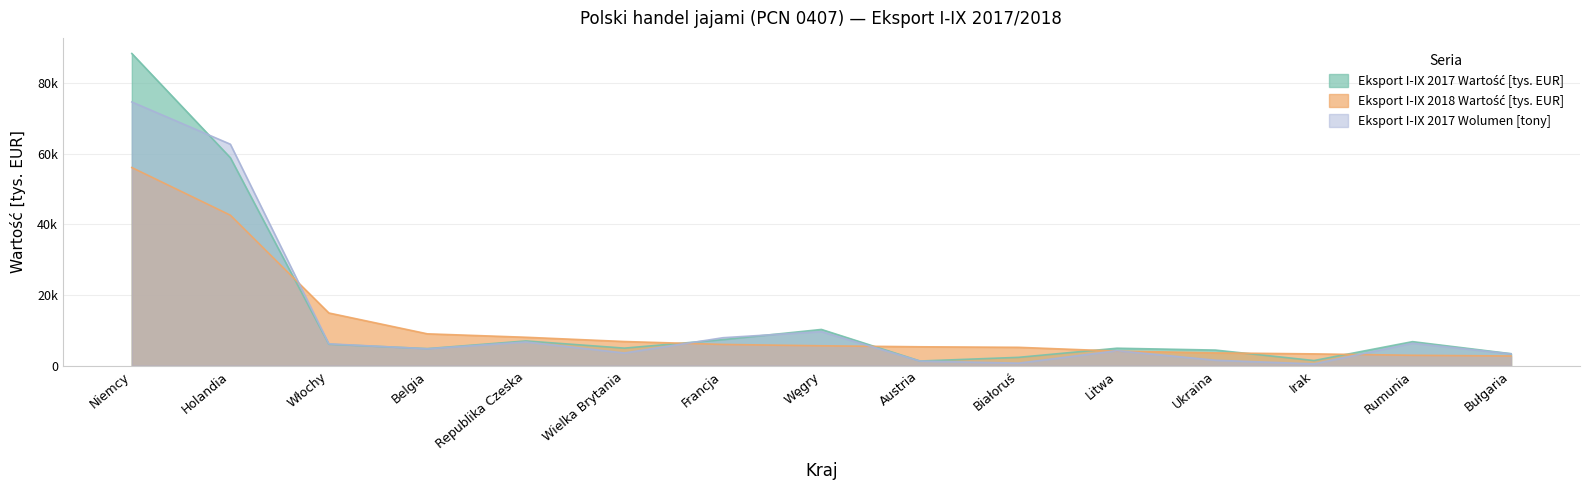

At how many categories does at least one series exceed 11255?

3